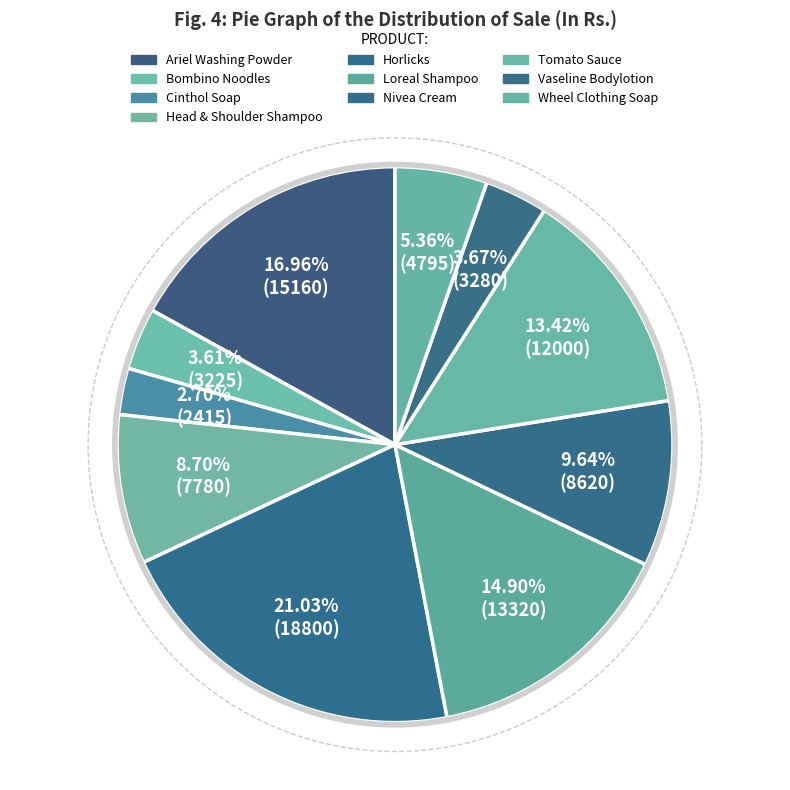

Rank the categories by value from lowest to highest.

Cinthol Soap, Bombino Noodles, Vaseline Bodylotion, Wheel Clothing Soap, Head & Shoulder Shampoo, Nivea Cream, Tomato Sauce, Loreal Shampoo, Ariel Washing Powder, Horlicks